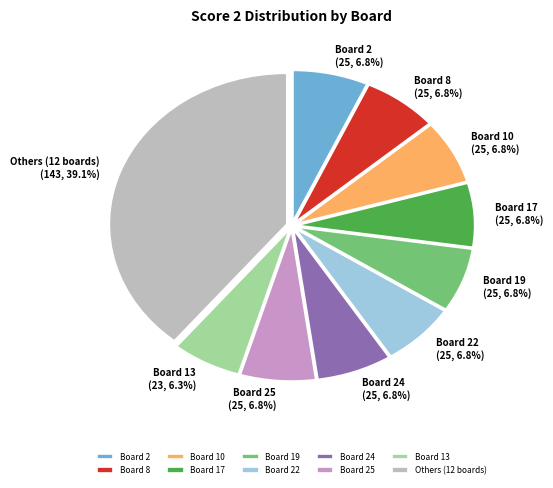

What percentage is NOT represented by Board 10?

93.2%